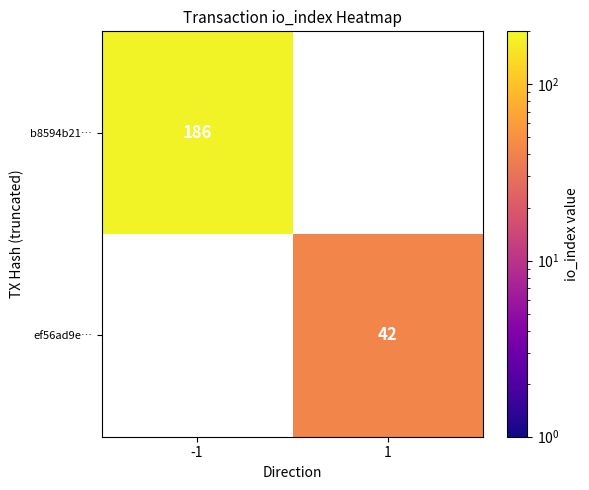

True or false: b8594b21… has a value of 186 at -1.

True